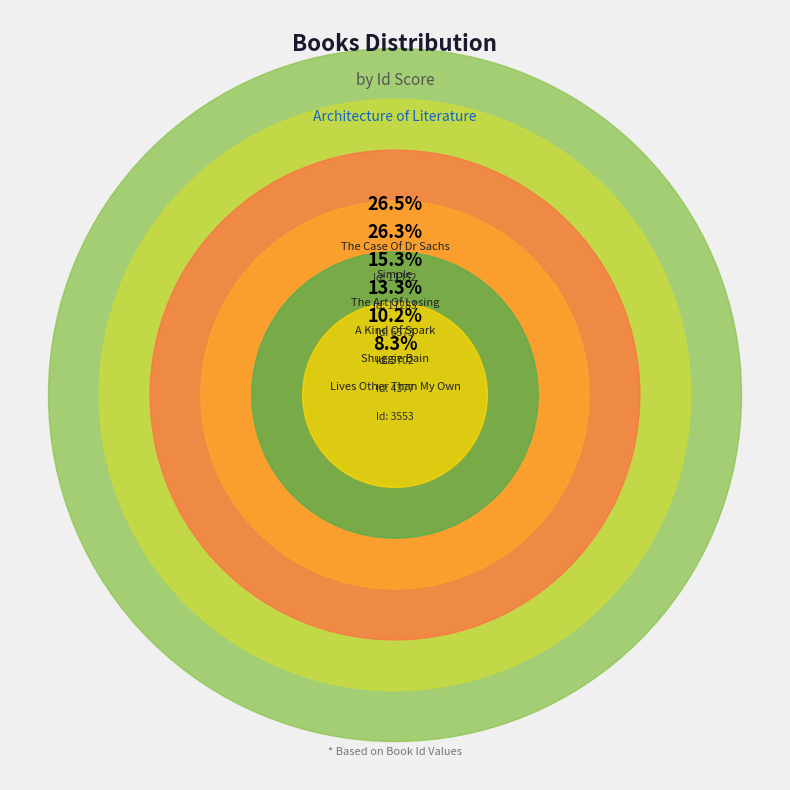

Rank the categories by value from lowest to highest.

Lives Other Than My Own, Shuggie Bain, A Kind Of Spark, The Art Of Losing, Simple, The Case Of Dr Sachs